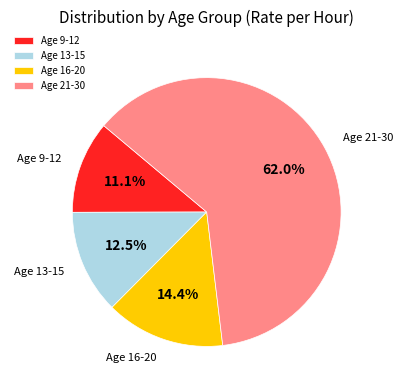

Does Age 21-30 represent more than half of the total?

Yes